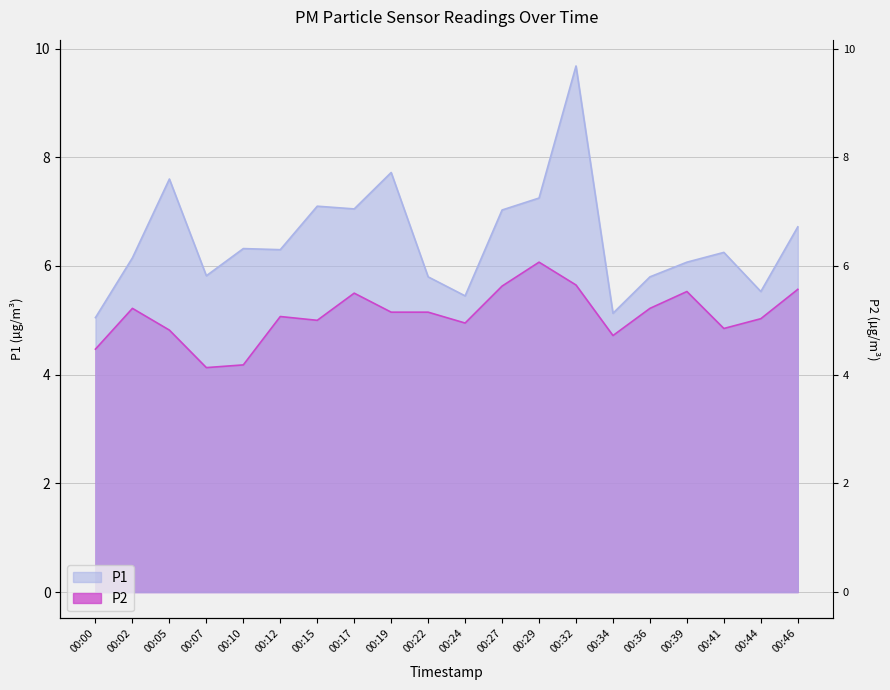

At which label does P2 first exceed 5?

00:02